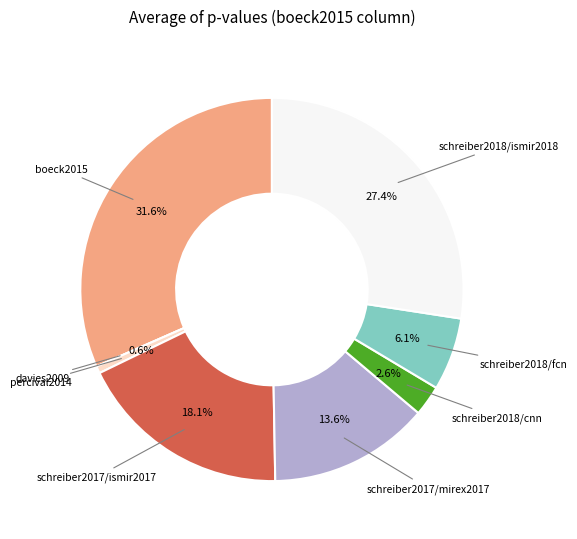

Count the number of slices in the pie.

8